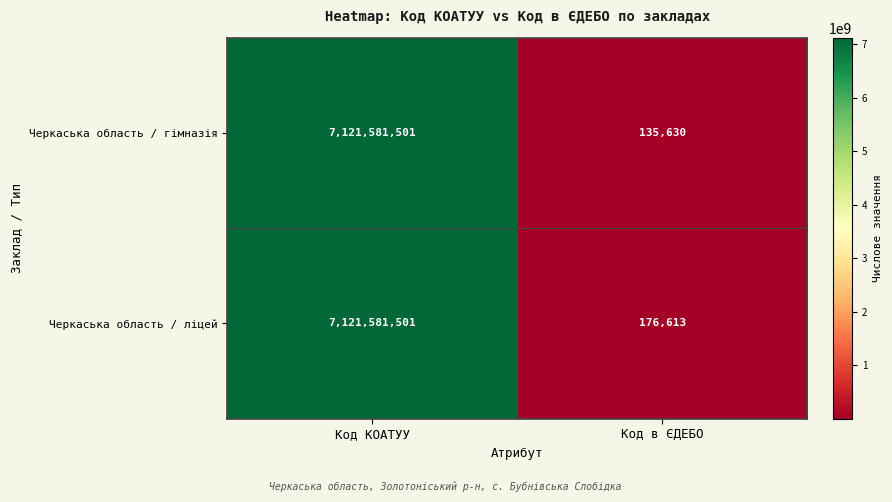

Rank the series at Код в ЄДЕБО from highest to lowest value.

Черкаська область / ліцей, Черкаська область / гімназія